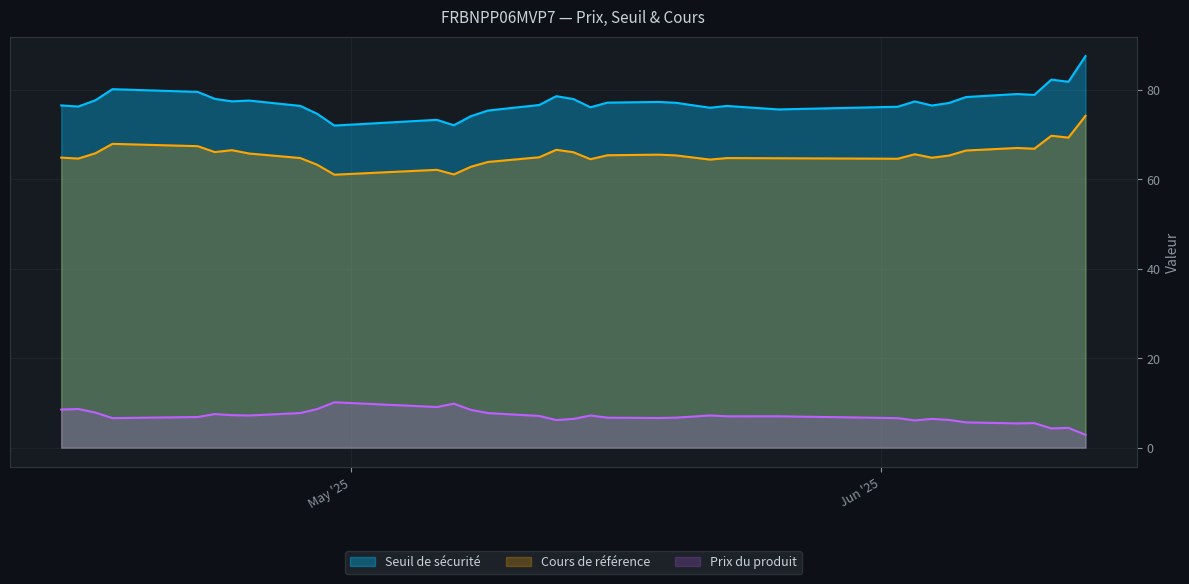

What is the difference between the Cours de référence values at 2025-05-14 and 2025-05-22?

1.7